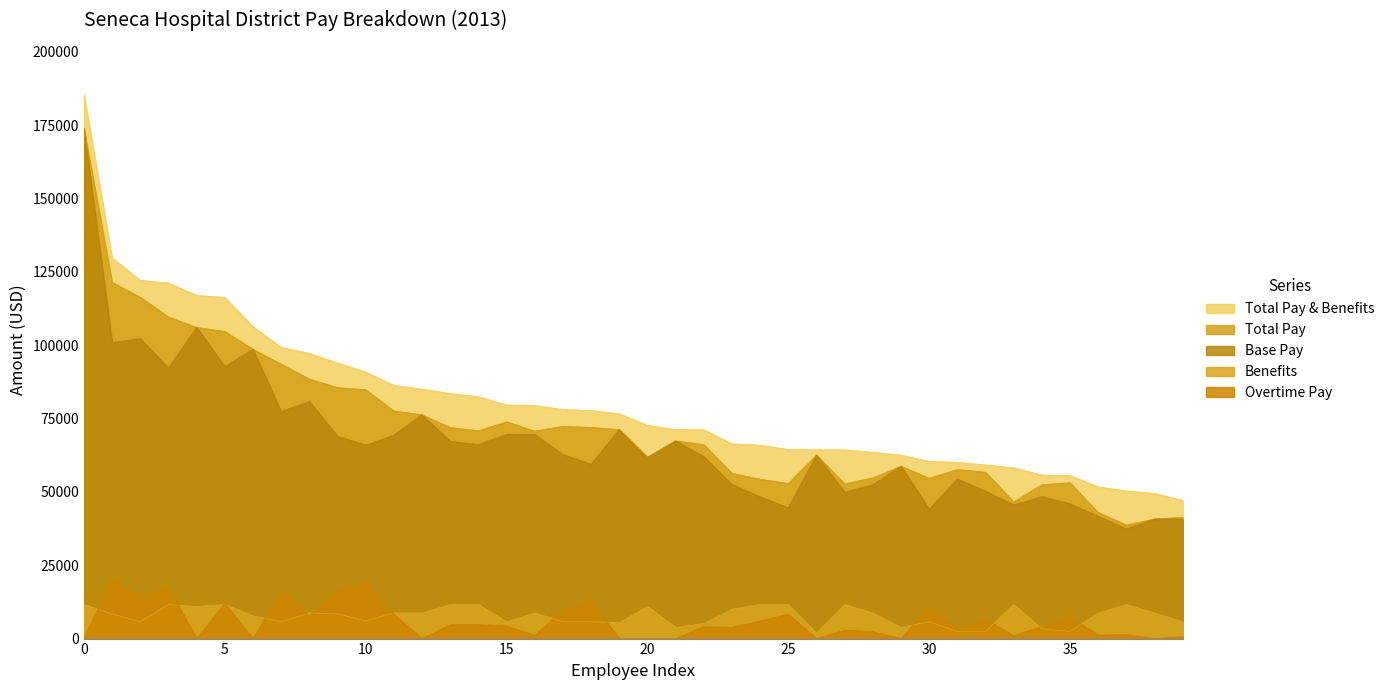

Which series has the largest range (max minus min)?

Total Pay & Benefits